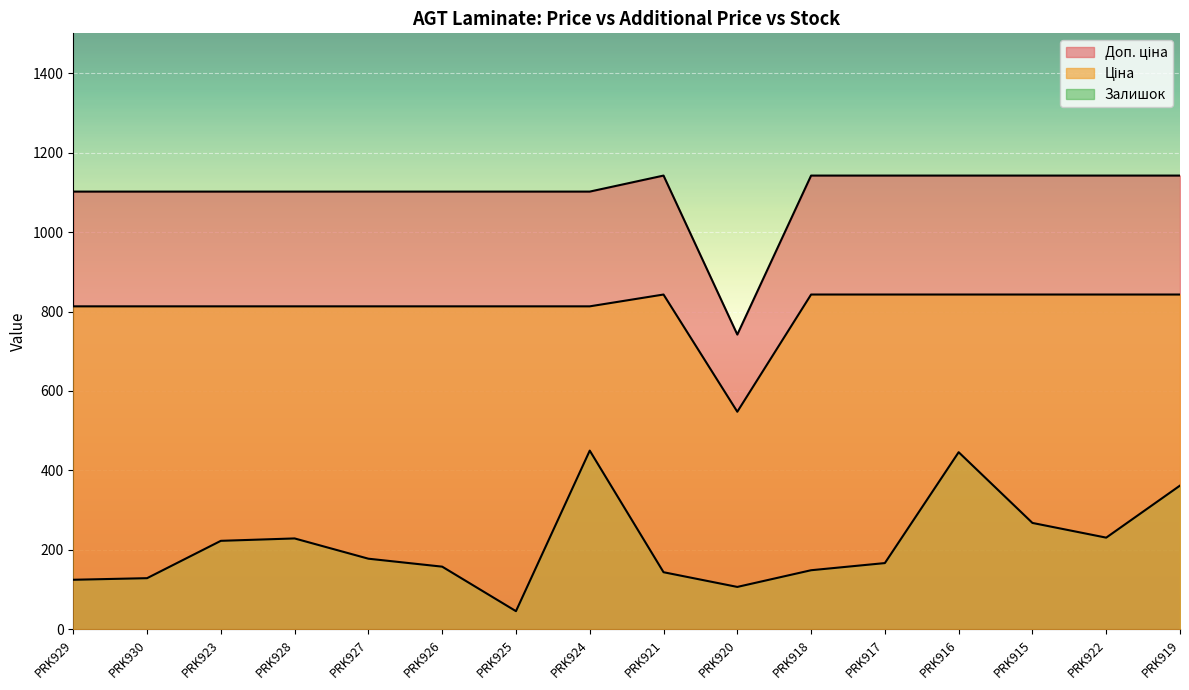

Reading right to left, what are all the values shown in this chart?

Ціна: 842.8	842.8	842.8	842.8	842.8	842.8	547.8	842.8	813.0	813.0	813.0	813.0	813.0	813.0	813.0	813.0
Доп. ціна: 1142.1	1142.1	1142.1	1142.1	1142.1	1142.1	742.0	1142.1	1101.8	1101.8	1101.8	1101.8	1101.8	1101.8	1101.8	1101.8
Залишок: 362.0	231.0	268.0	446.0	167.0	149.0	107.0	144.0	450.0	46.0	158.0	178.0	229.0	223.0	129.0	125.0